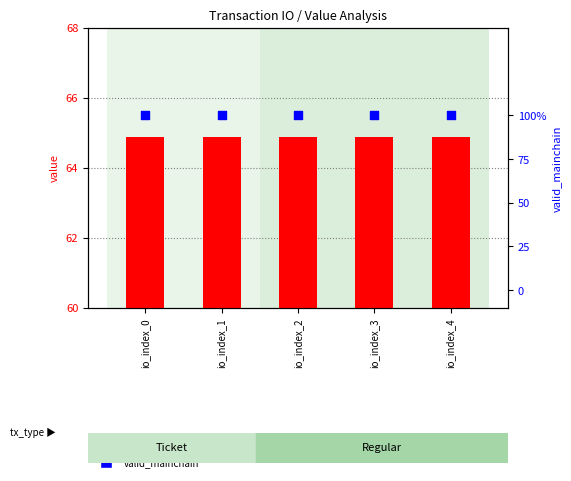

Which series has the largest total across all categories?

value